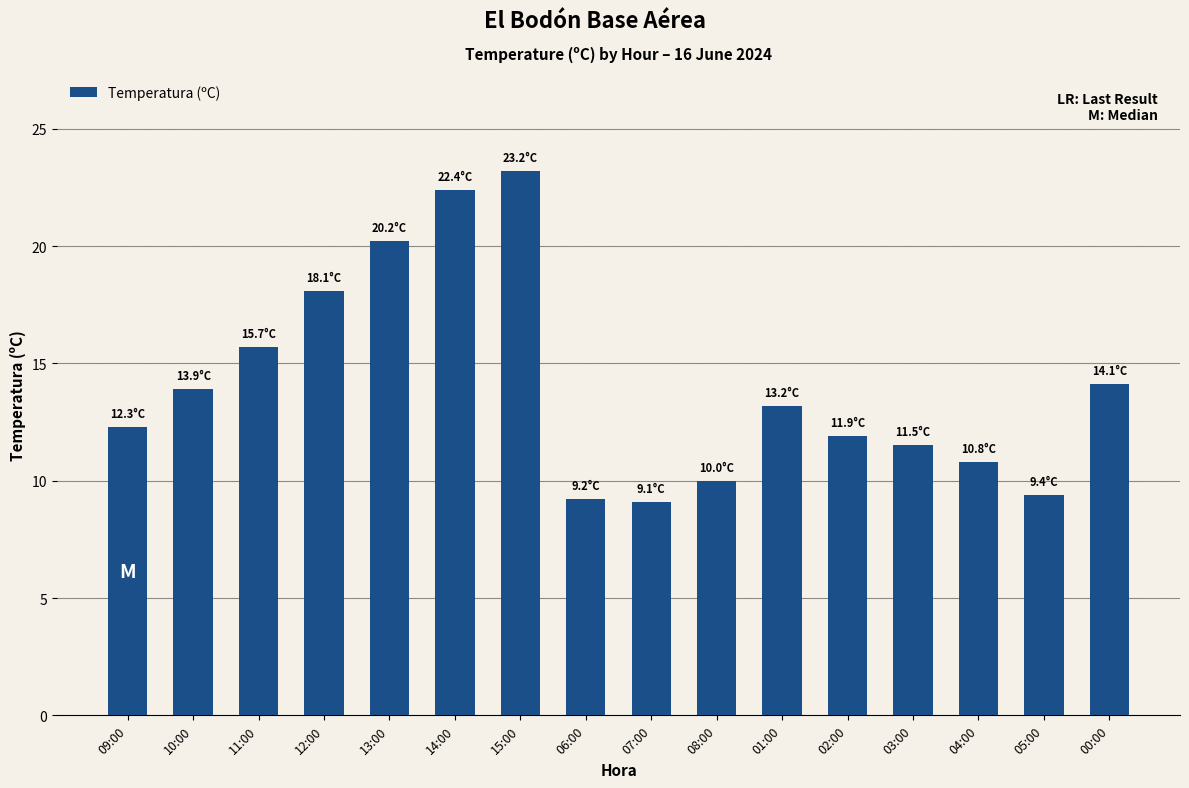

Does the chart contain stacked bars?

No